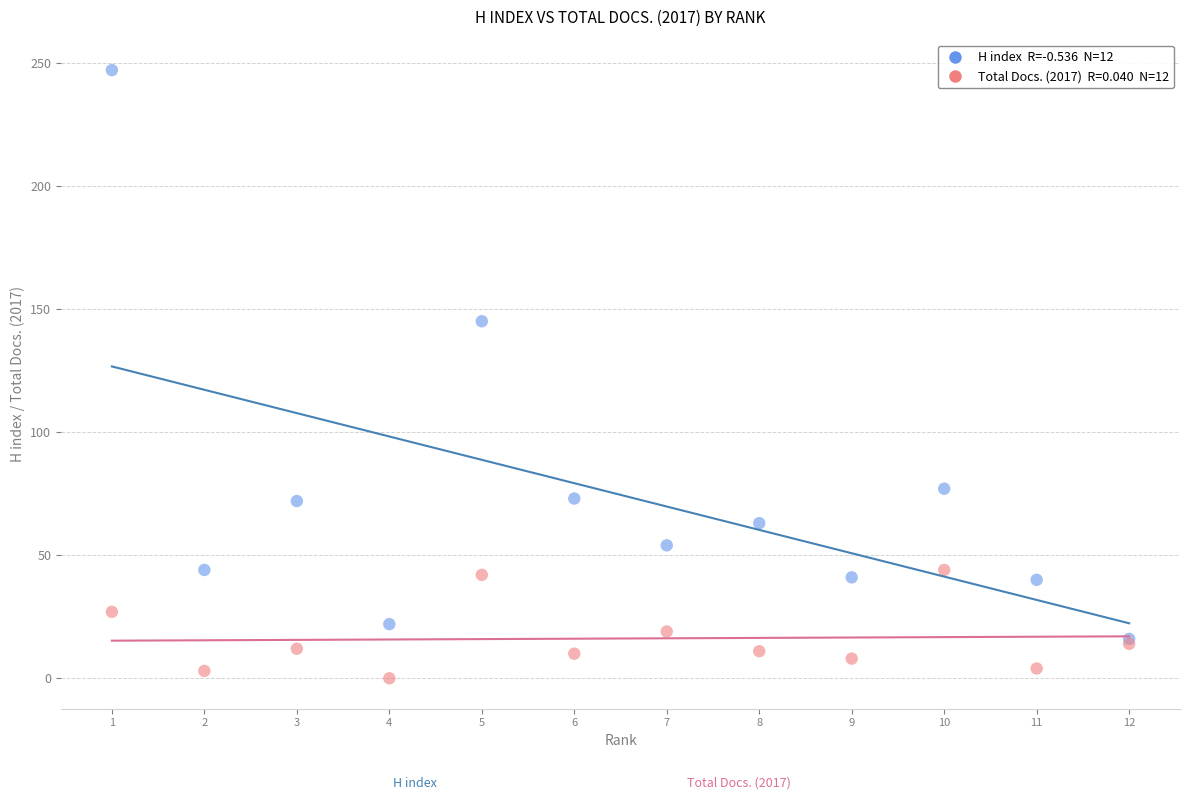

Across all series, what Y value is closest to 123?

145